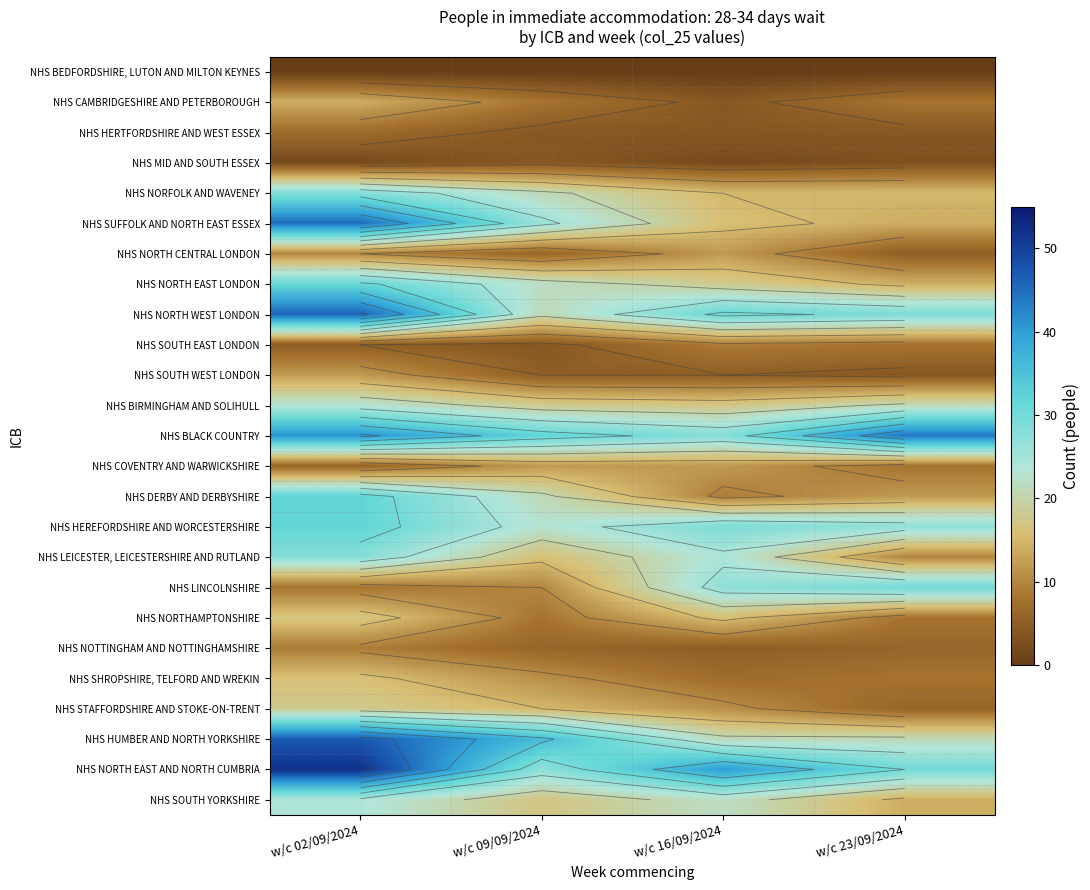

Is it true that NHS BLACK COUNTRY equals 41 at w/c 02/09/2024?

True